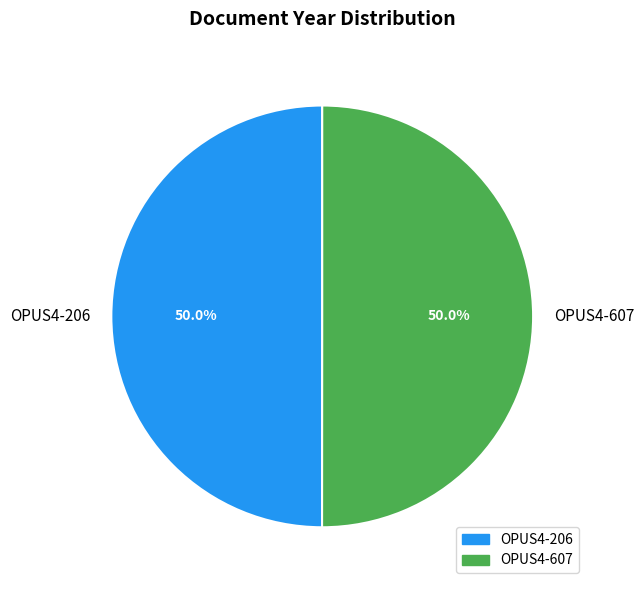

To the nearest percent, what portion does OPUS4-607 represent?

50%